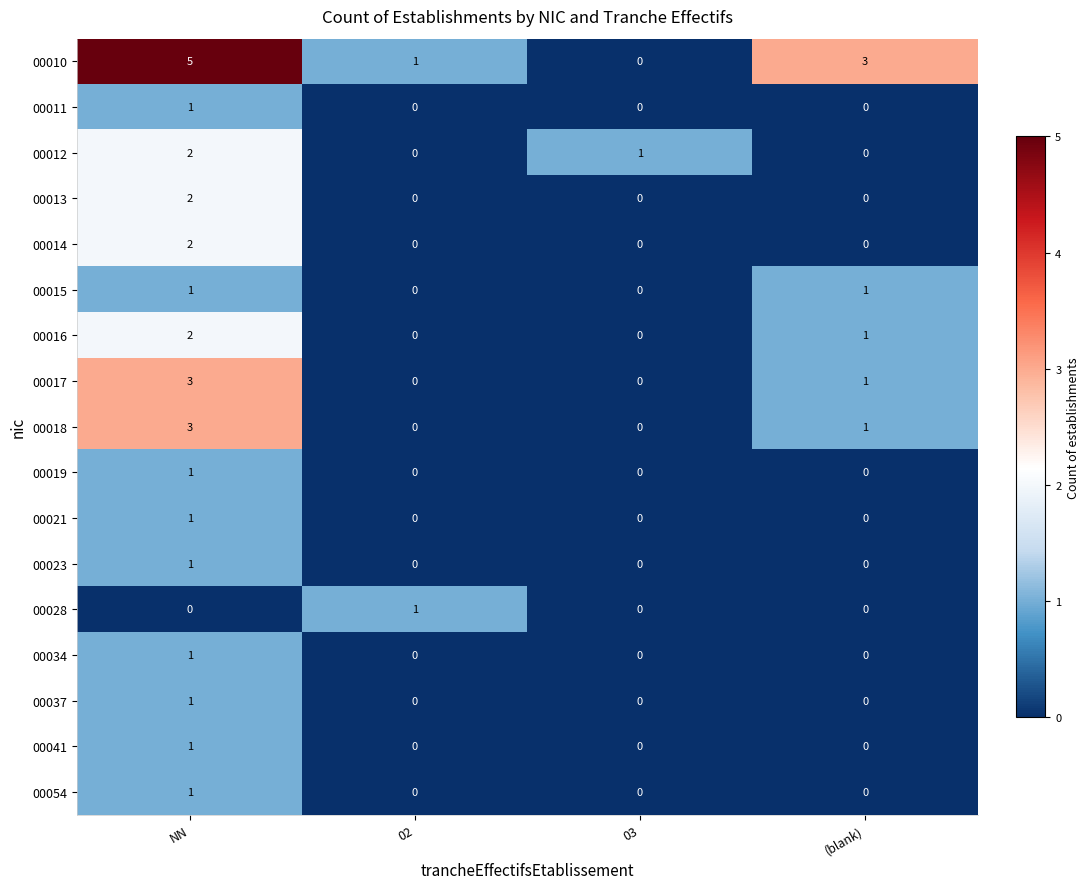

What is the approximate value of 00018 at NN?

3